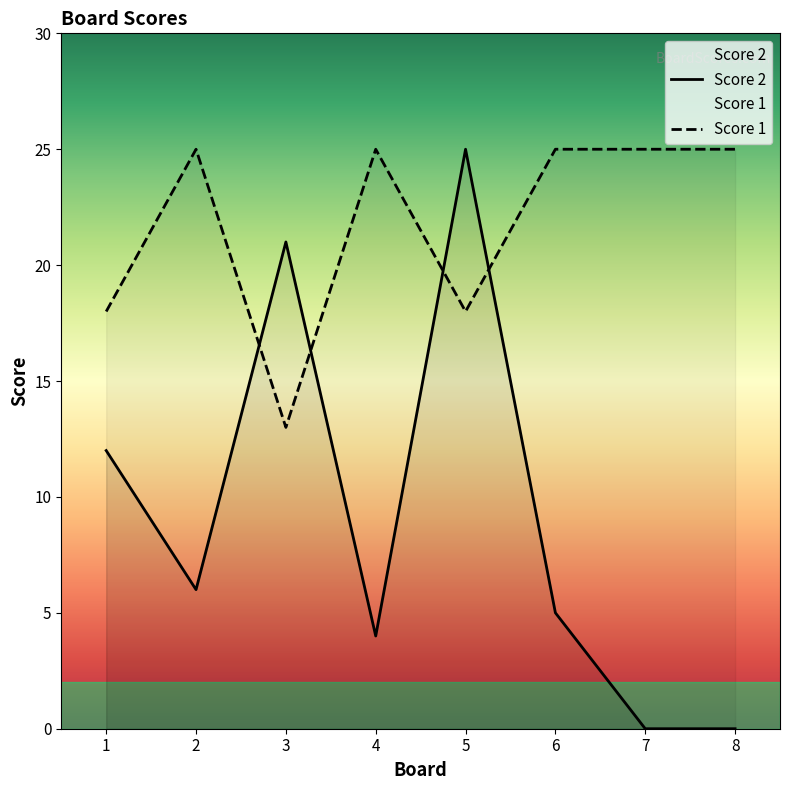

True or false: Score 1 has more than 2 interior local peaks.

False